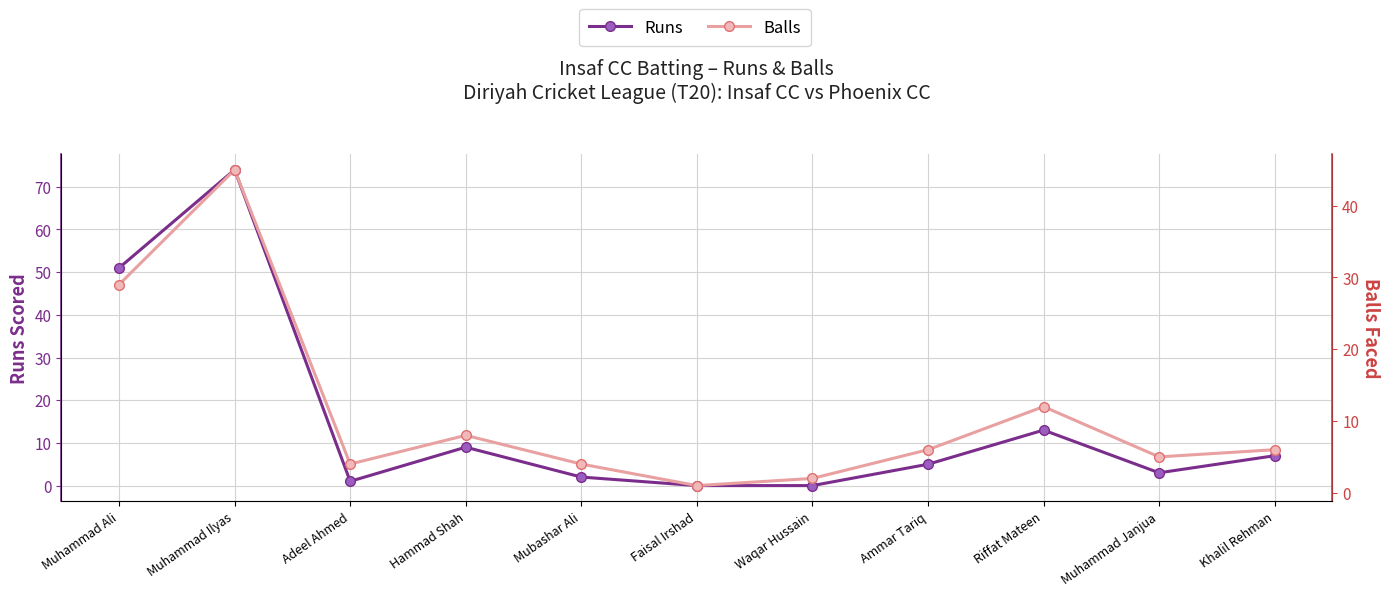

Between Mubashar Ali and Waqar Hussain, which series saw the biggest shift?

Runs